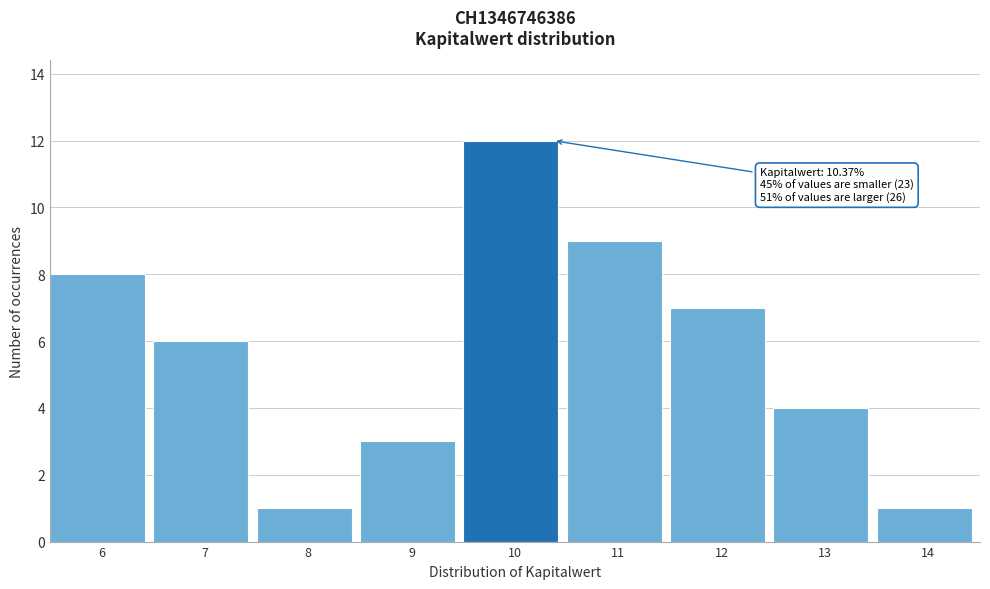

Reading left to right, extract all data points from this chart.

6=8	7=6	8=1	9=3	10=12	11=9	12=7	13=4	14=1